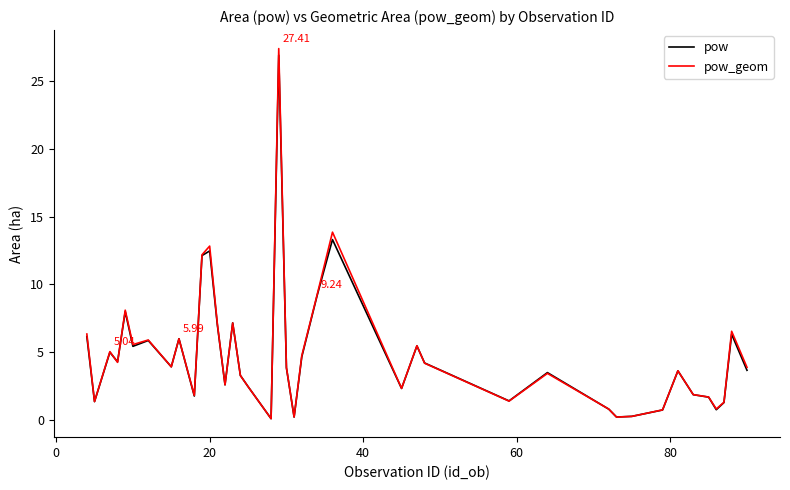

Does the chart have visible grid lines?

No